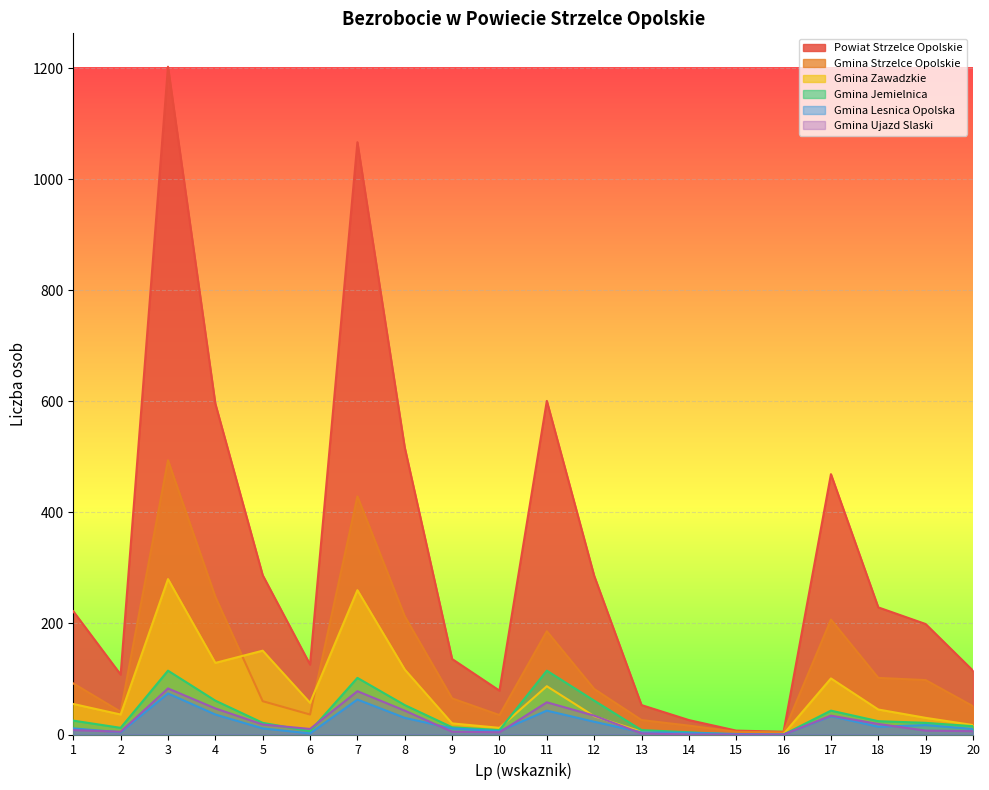

At which category does Gmina Strzelce Opolskie reach its first local peak?

3